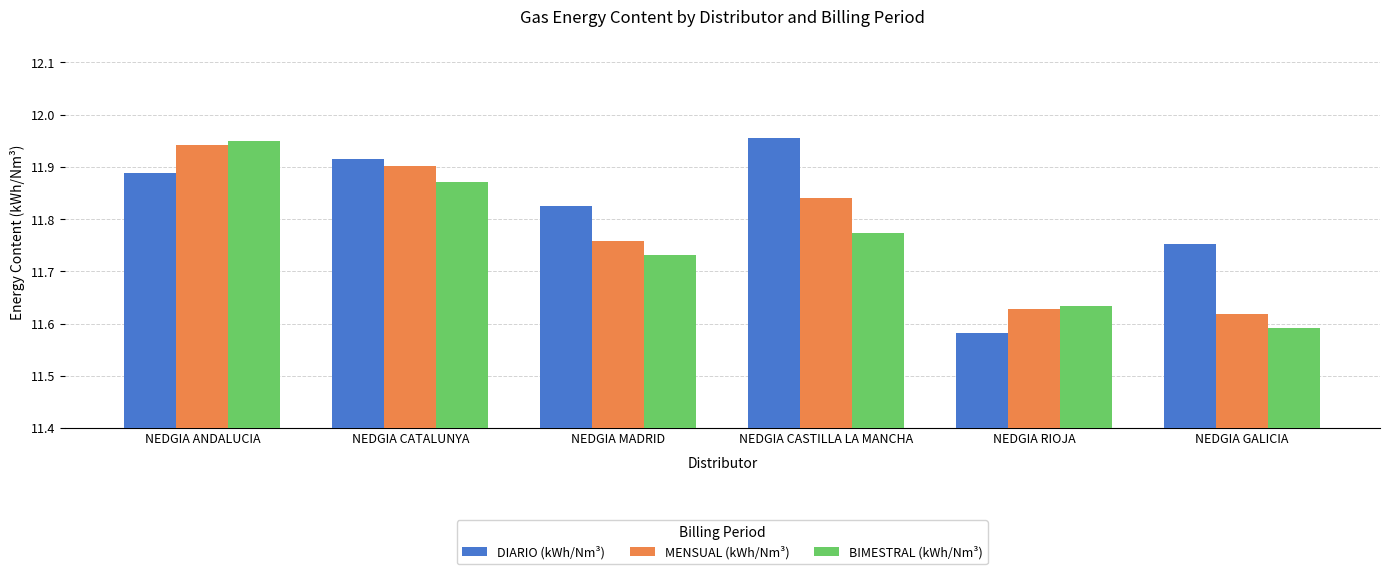

Is it true that MENSUAL (kWh/Nm³) equals 18.3 at NEDGIA CATALUNYA?

False